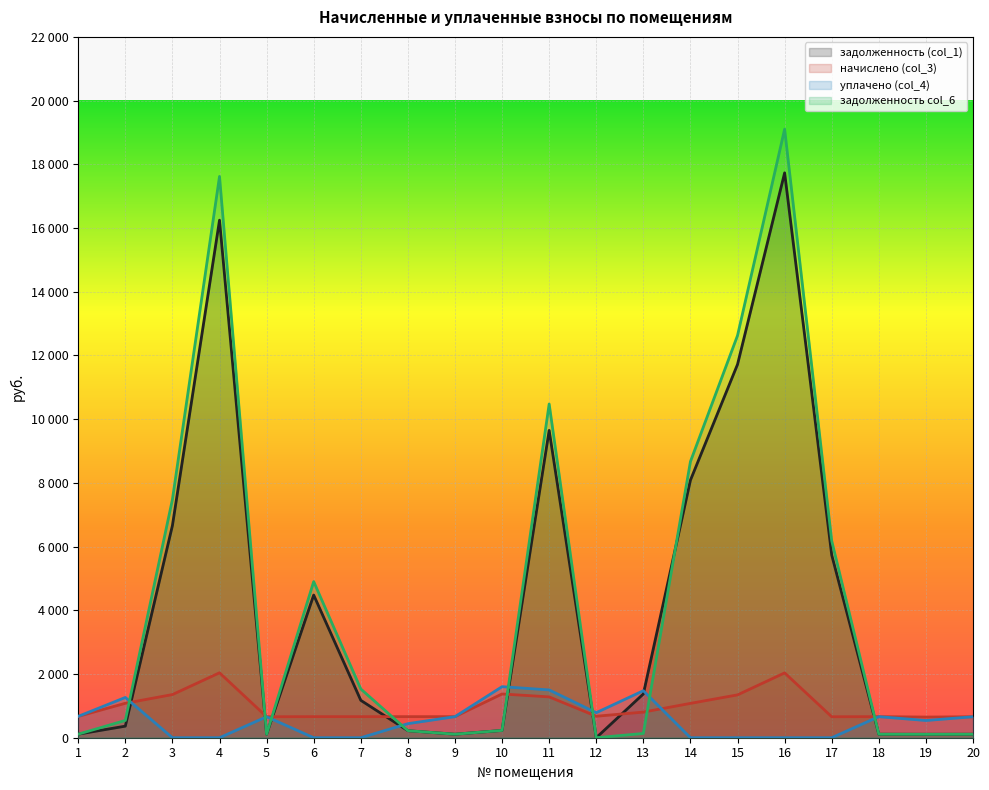

Which series changed the most between 11 and 20?

задолженность col_6